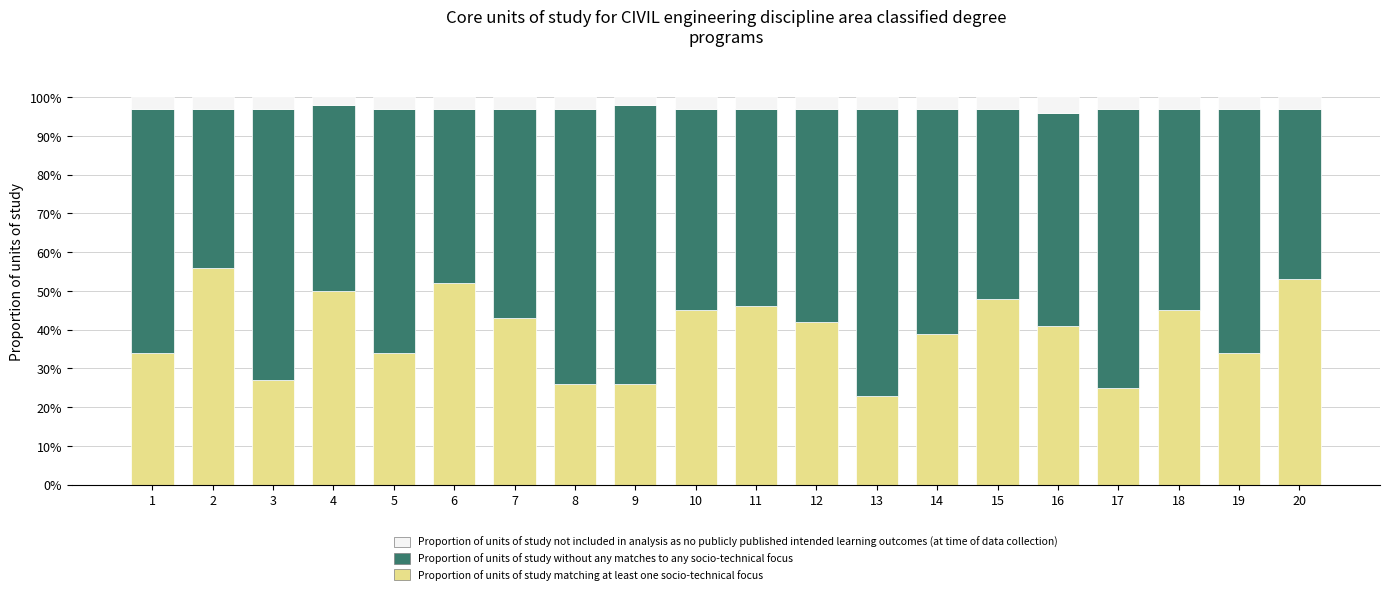

What is the average value of the Proportion of units of study matching at least one socio-technical focus series?

39